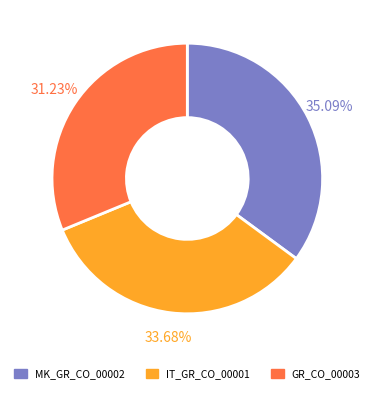

To the nearest percent, what is the average slice percentage?

33%